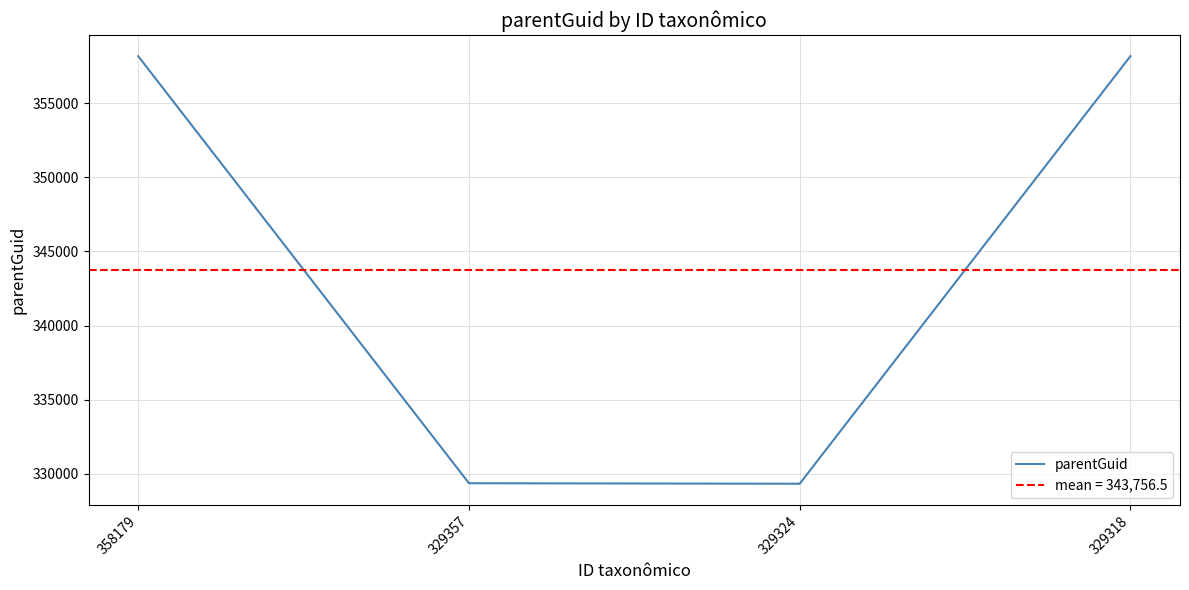

Reading right to left, transcribe all the data shown in this chart.

358175	329321	329355	358175